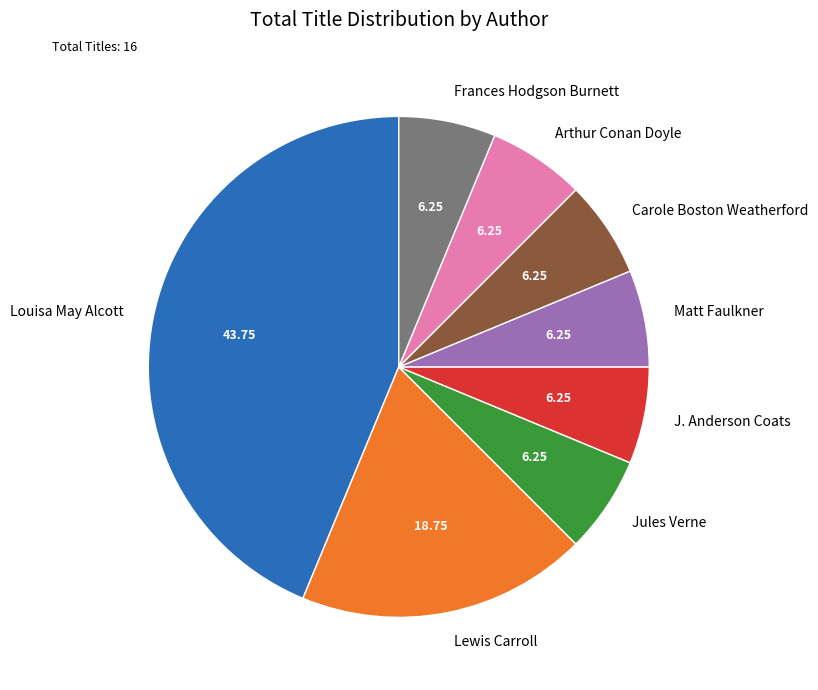

Approximately how many times larger is the value at J. Anderson Coats compared to Frances Hodgson Burnett?

1.0